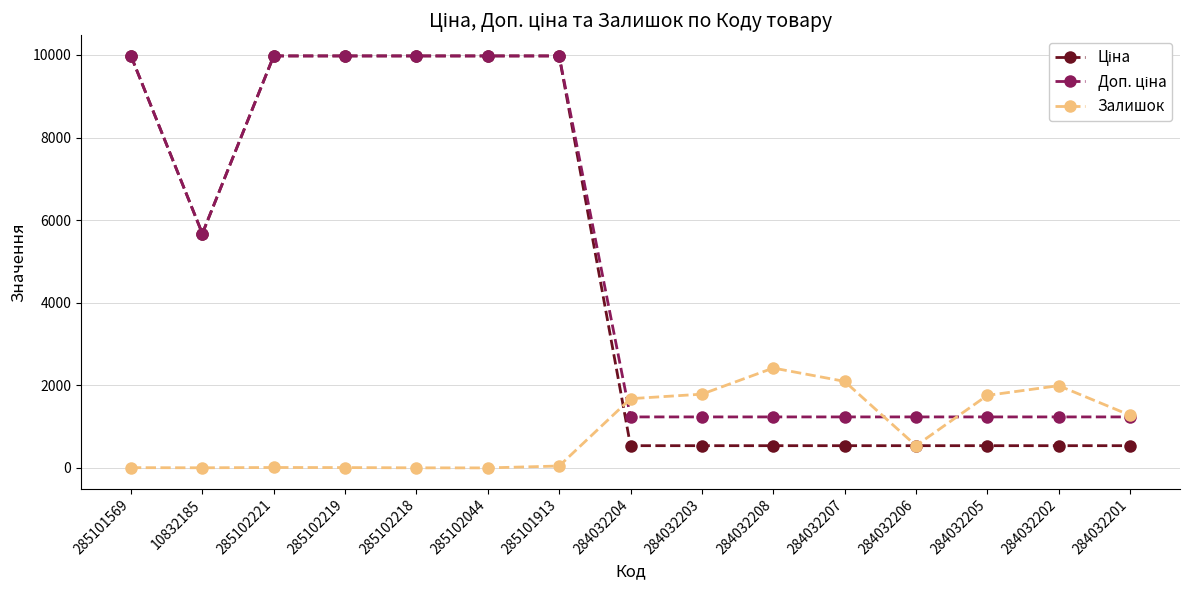

The Залишок series shows 47.0 at 285101913. True or false?

True